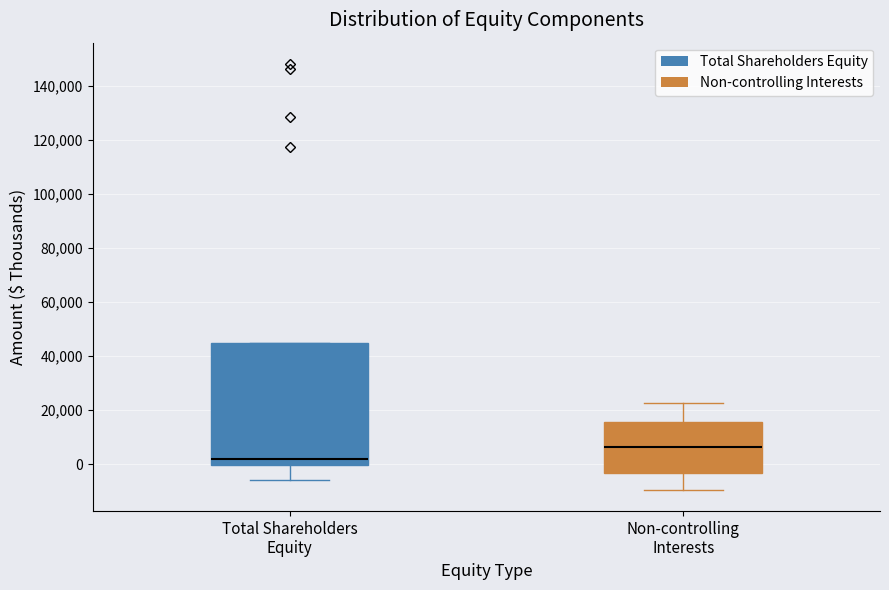

Where does the median line of the box for Total Shareholders Equity sit on the y-axis? The values are not printed on the chart, so give them approximately, as read against the axis.

2000